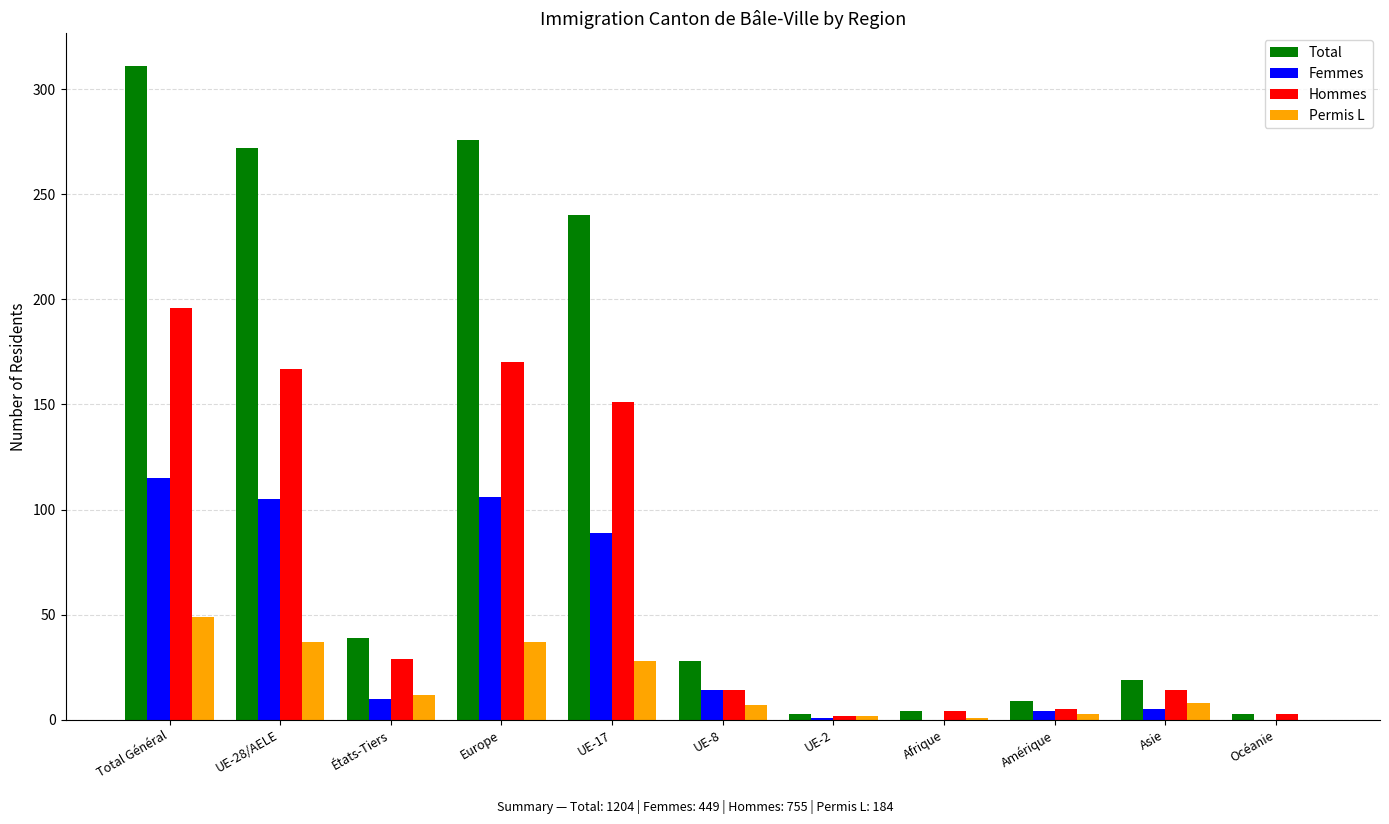

Which series has the largest total across all categories?

Total